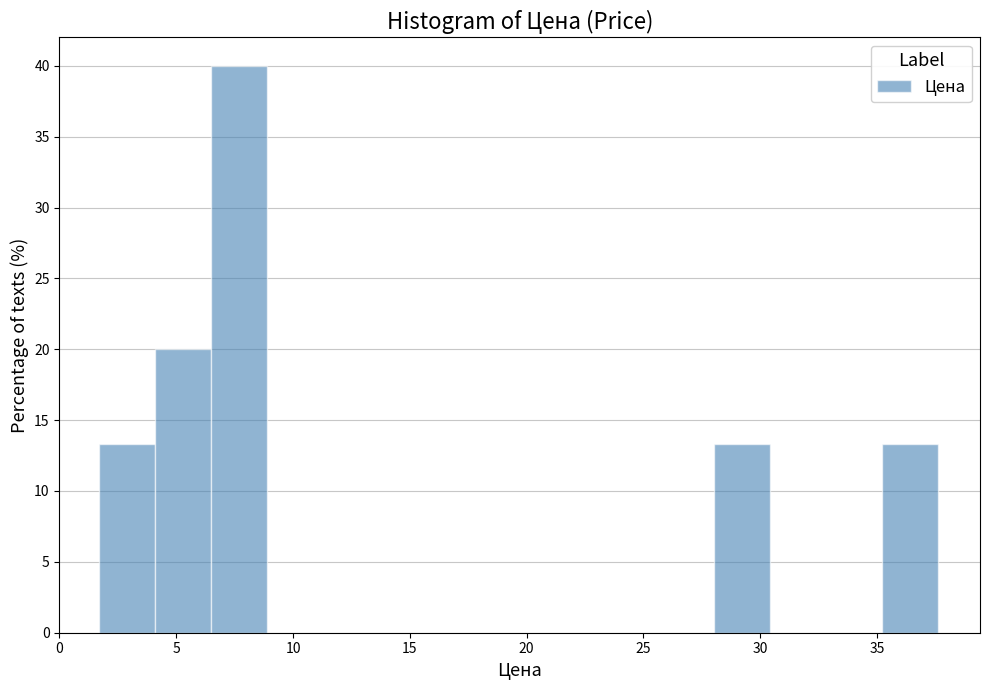

Over which range of the x-axis is the bar tallest?

6.5 to 9.0